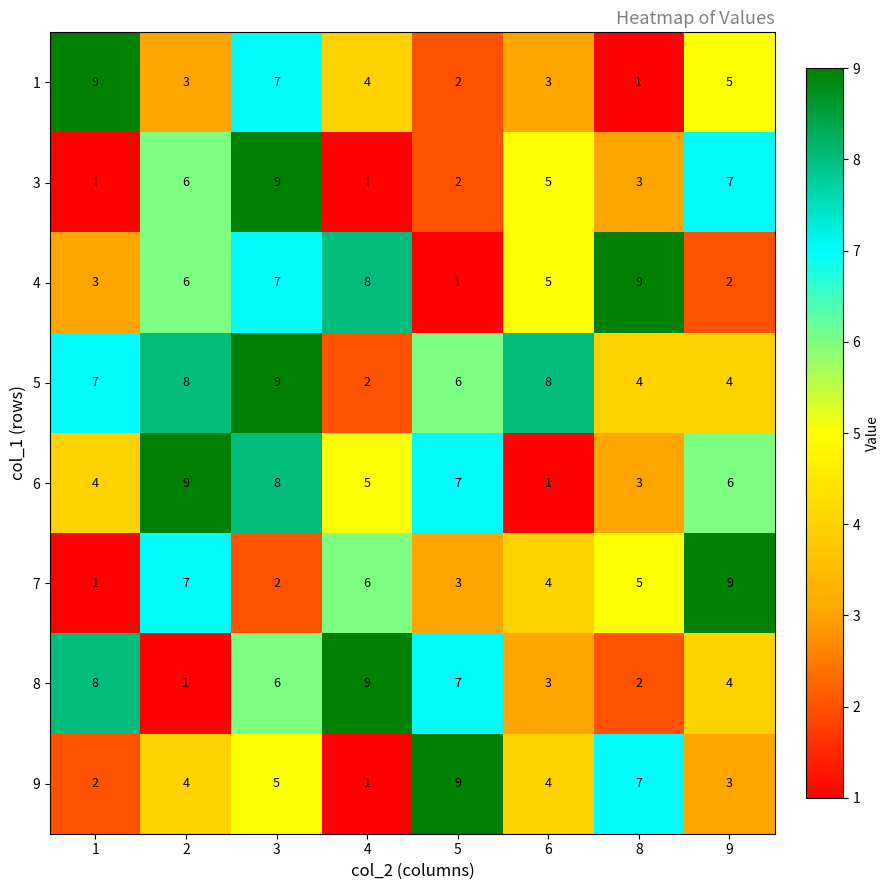

What is the maximum value for 6?

9